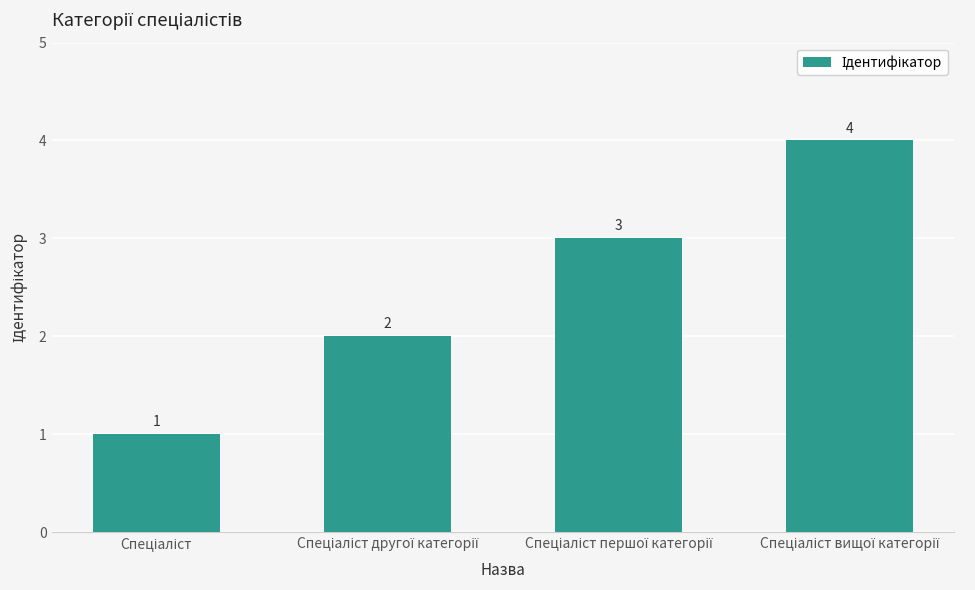

What is the difference between the second highest and second lowest values?

1